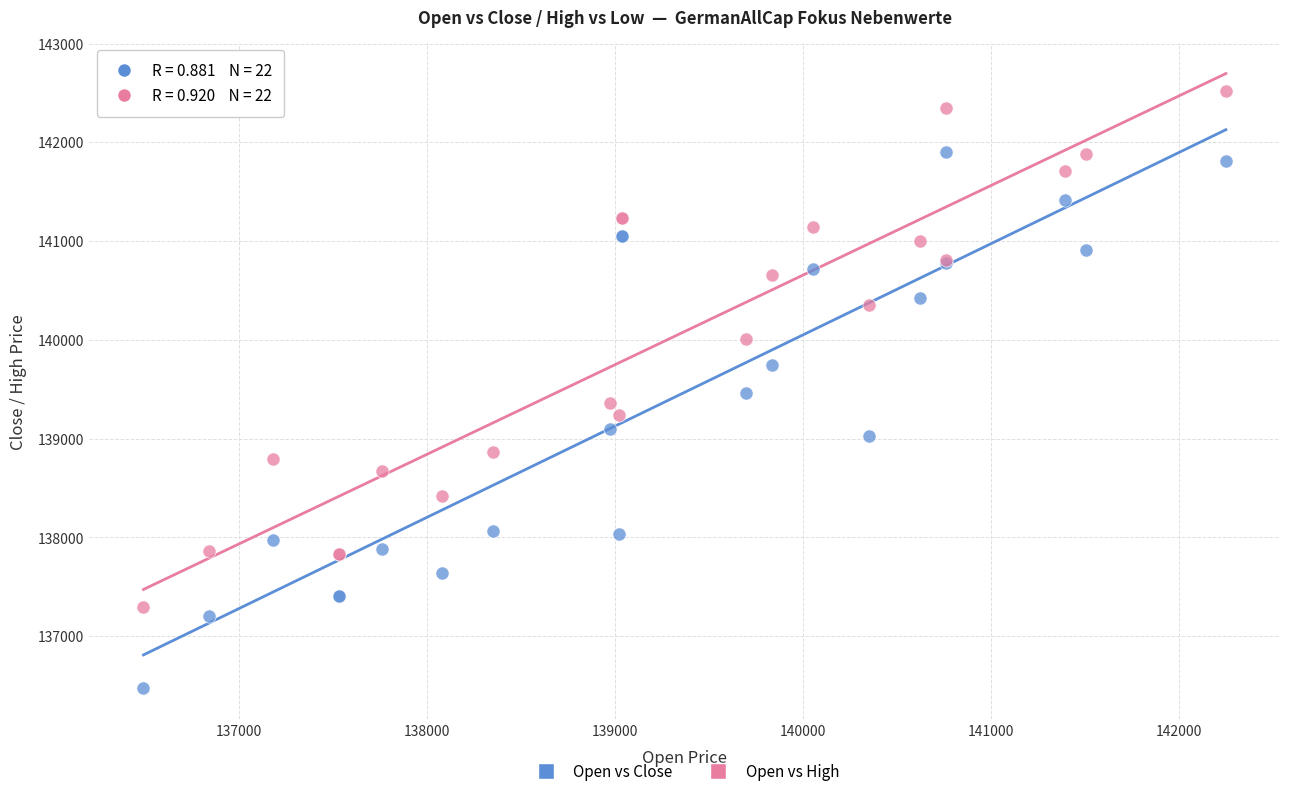

Which series has the largest Y range (max minus min)?

Open vs Close